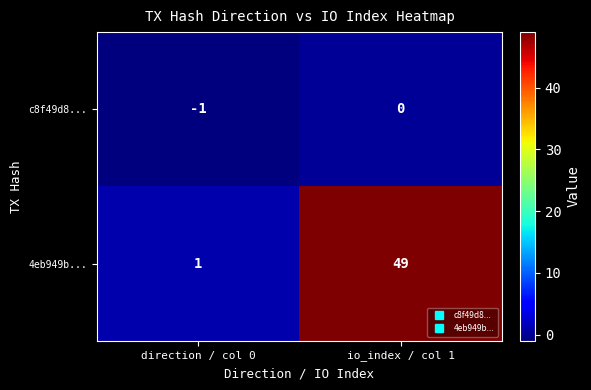

How many data points does each series have?

2